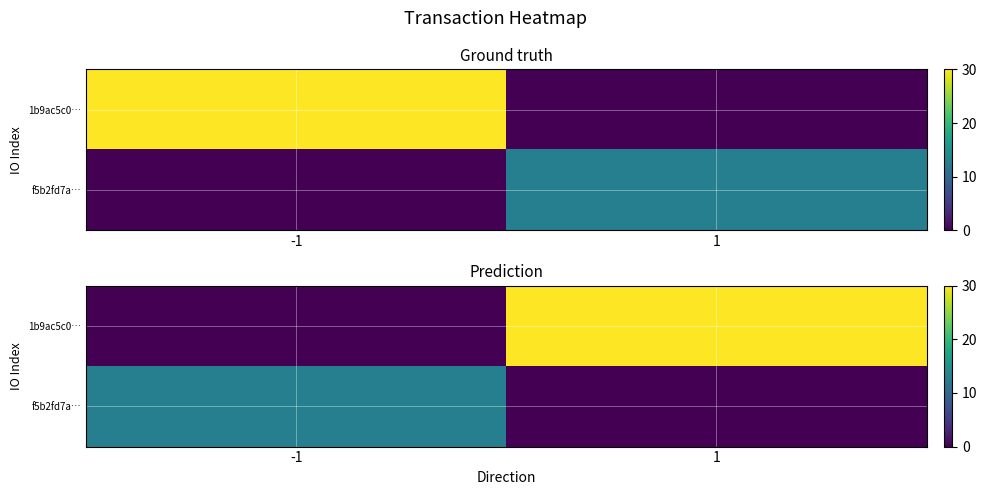

Which has a higher value, -1 or 1?

1